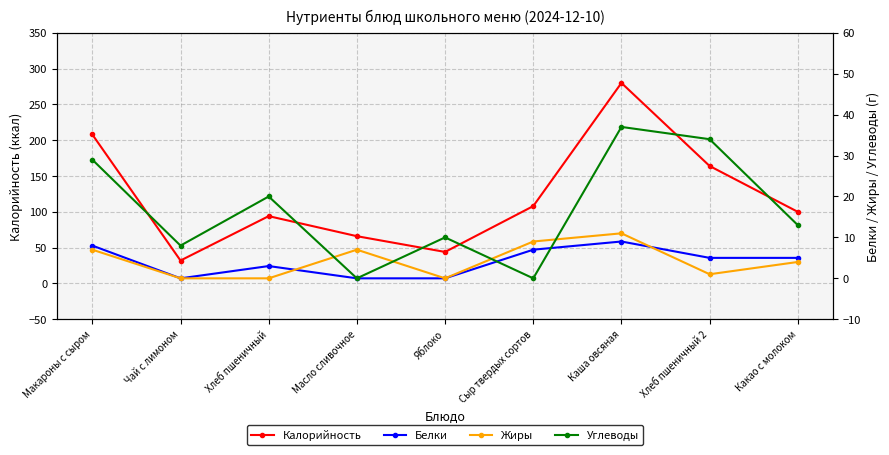

What is the sum of the Жиры values at Сыр твердых сортов and Хлеб пшеничный 2?

10